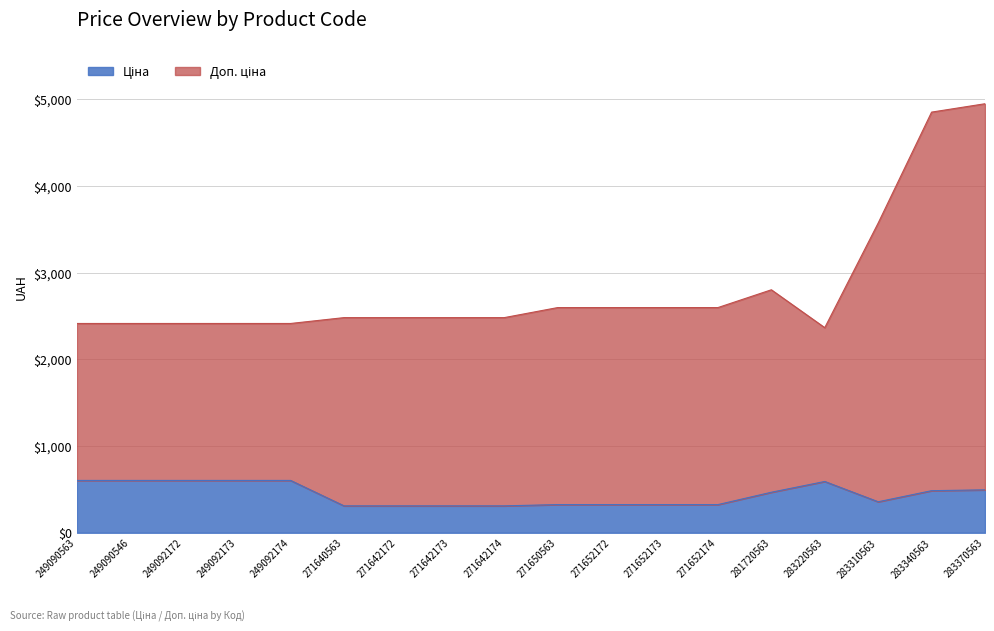

At which category does Доп. ціна reach its first local valley?

283220563